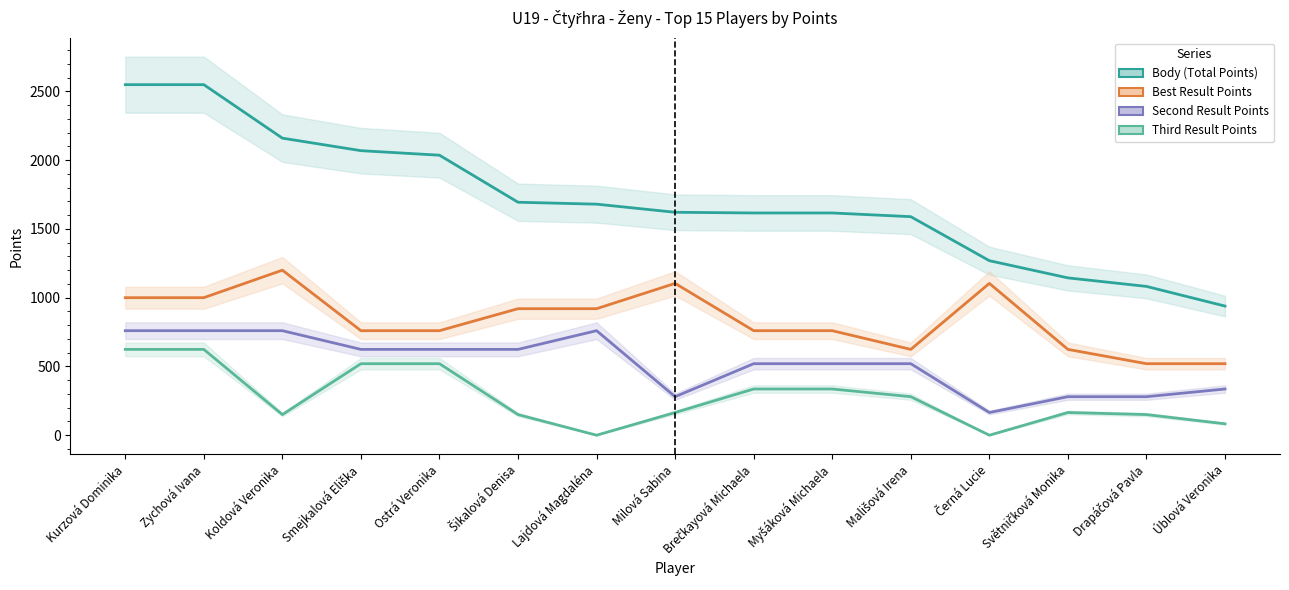

What position from the right is Smejkalová Eliška?

12